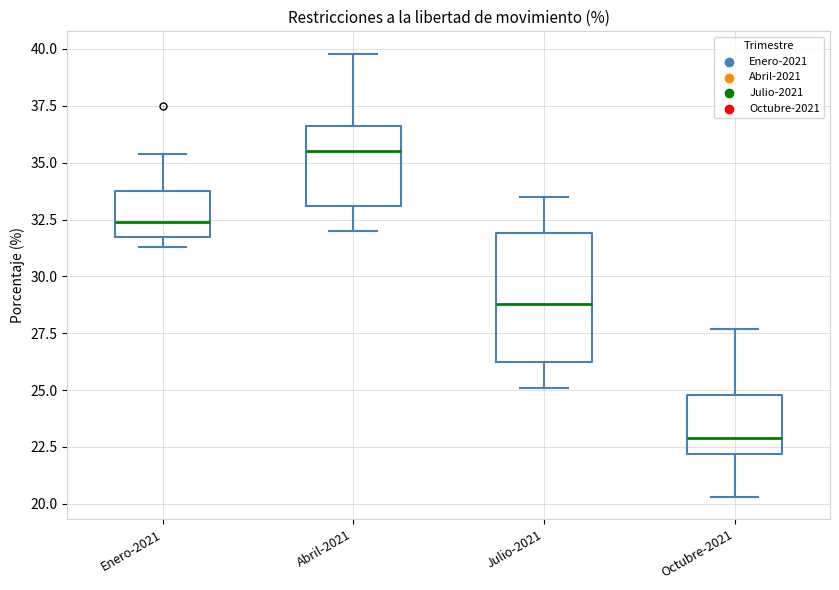

Where is the lower edge of the box for Enero-2021 on the y-axis? The values are not printed on the chart, so give them approximately, as read against the axis.

32.0